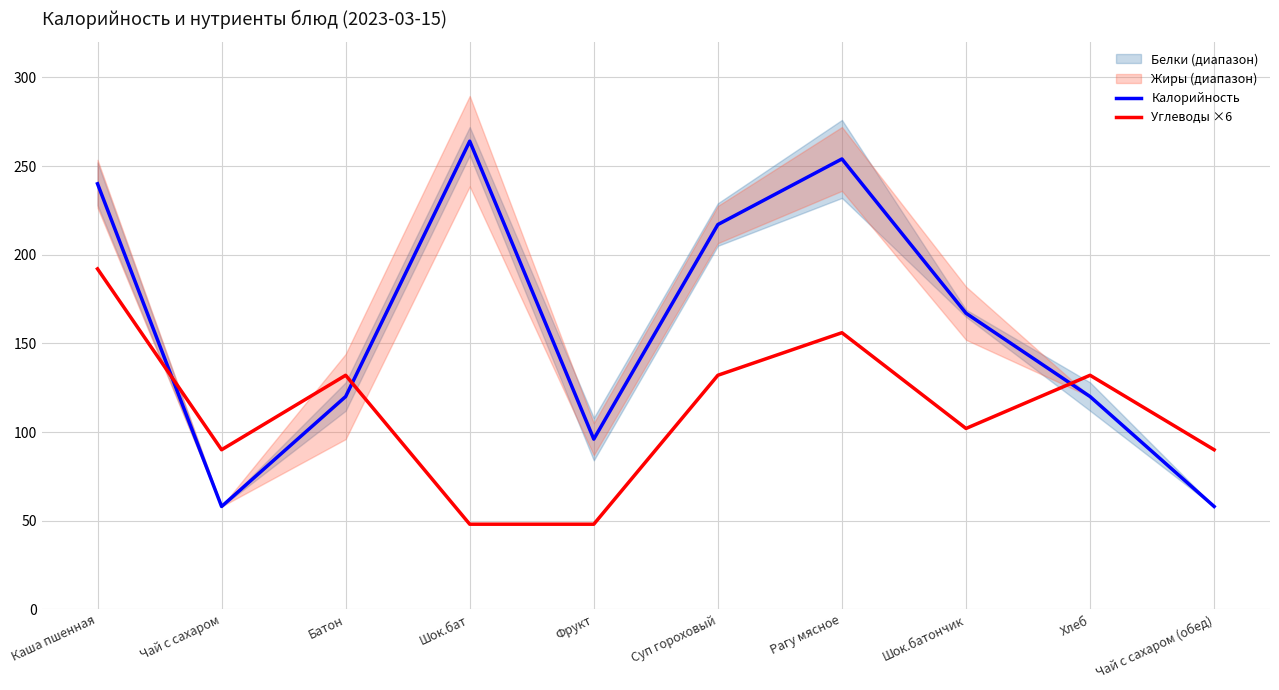

What is the sum of all Калорийность values?

1594